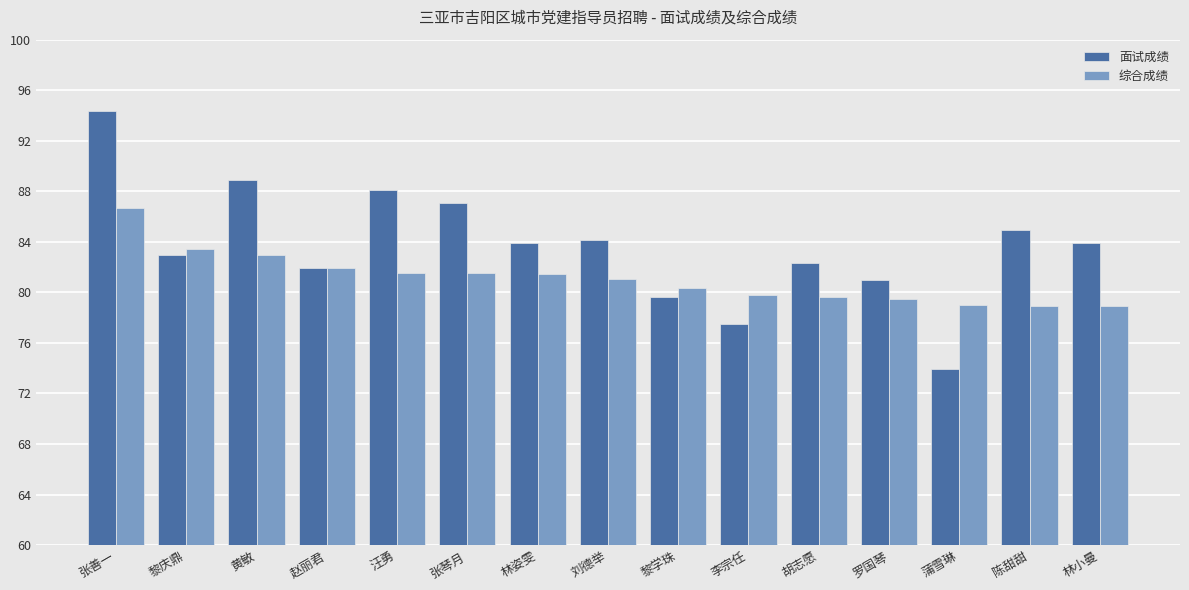

Is the value of 面试成绩 at 李宗任 greater than the value of 综合成绩 at 蒲雪琳?

No